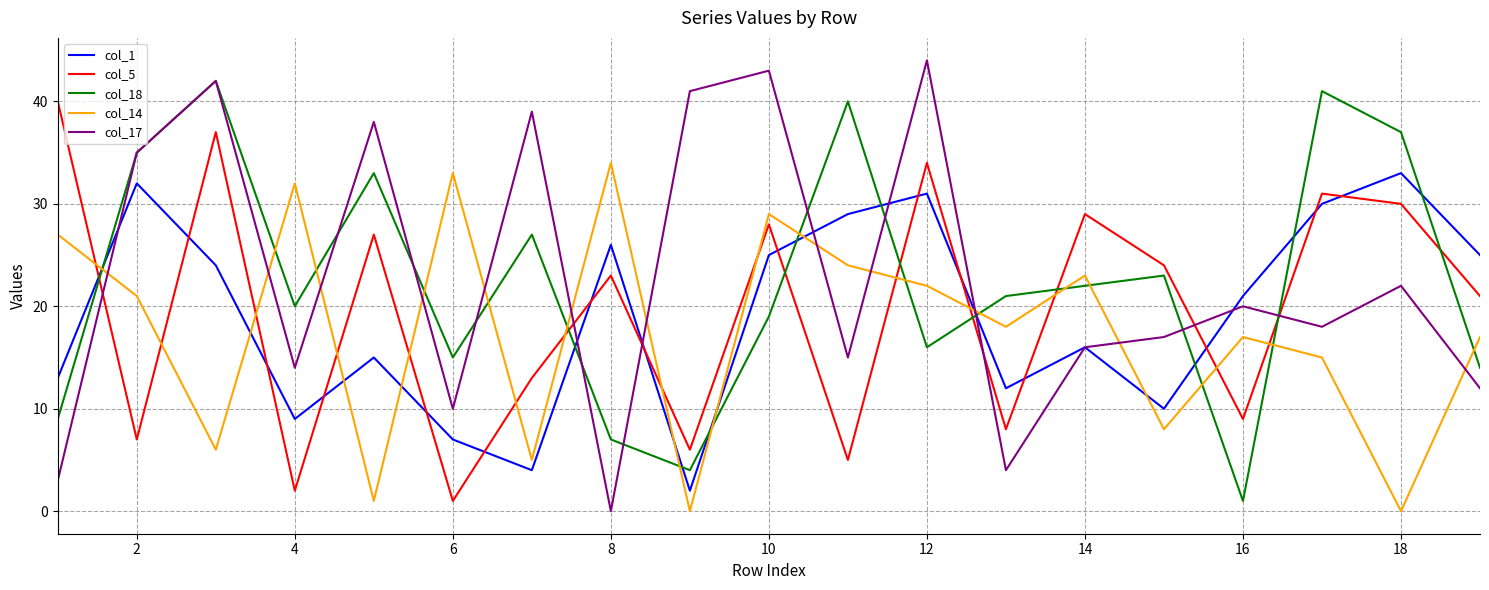

What is the sum of all col_18 values?

426